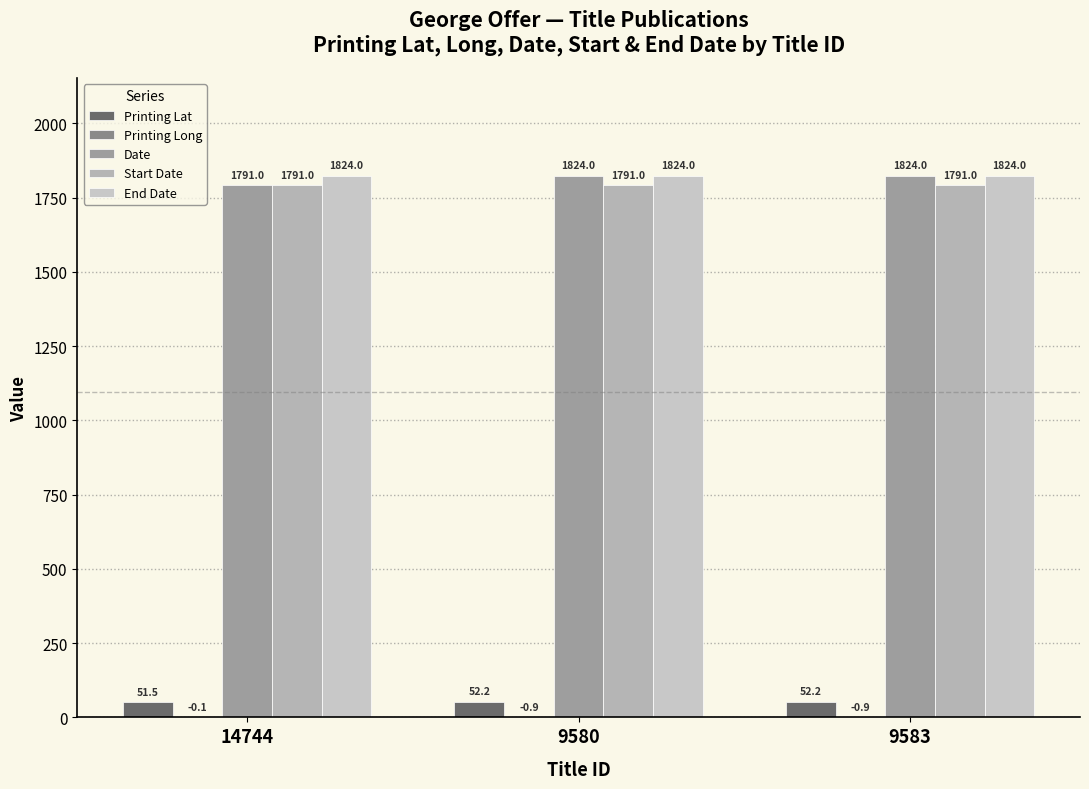

Which series has the largest total across all categories?

End Date